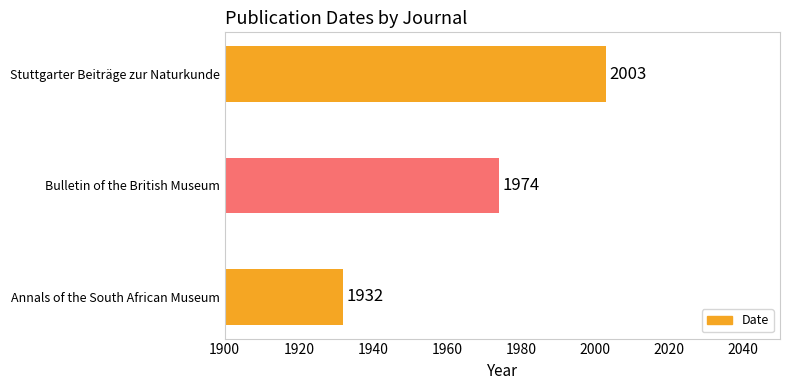

What value does the data have at Bulletin of the British Museum, to the nearest 10?

1970